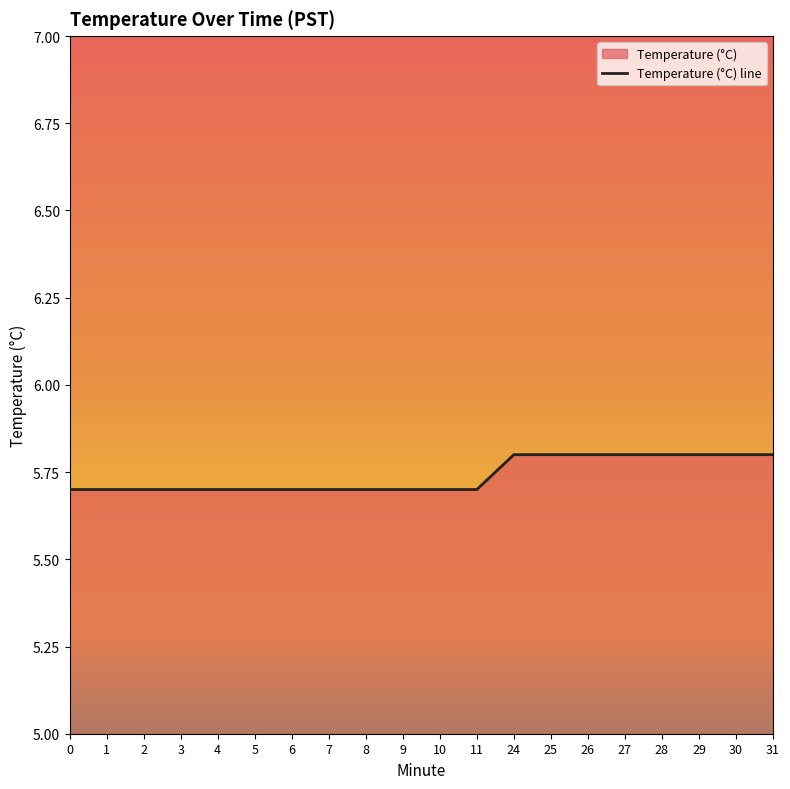

Reading left to right, transcribe all the data shown in this chart.

0=5.7	1=5.7	2=5.7	3=5.7	4=5.7	5=5.7	6=5.7	7=5.7	8=5.7	9=5.7	10=5.7	11=5.7	24=5.8	25=5.8	26=5.8	27=5.8	28=5.8	29=5.8	30=5.8	31=5.8